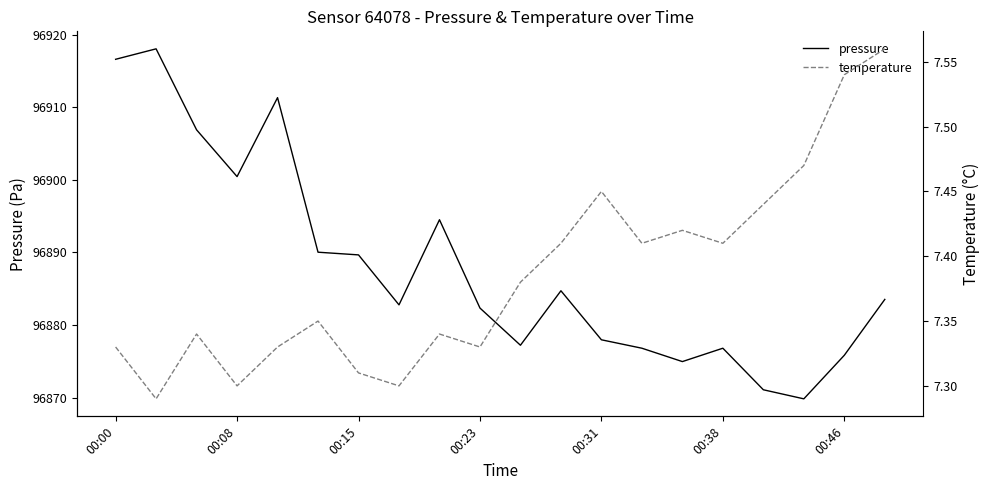

At 14, list the series in order from largest to smallest.

pressure, temperature